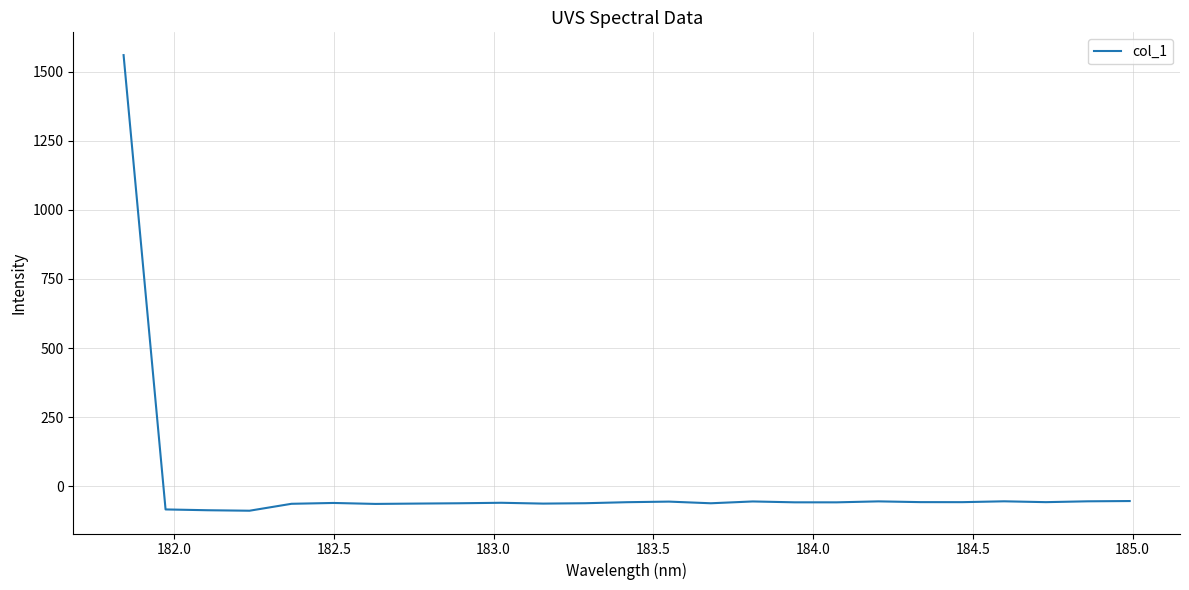

What is the maximum value shown in the chart?

1559.4